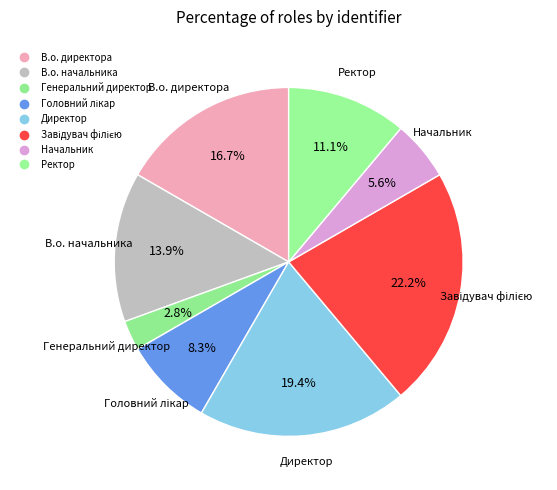

Which category has the biggest portion of the pie?

Завідувач філією